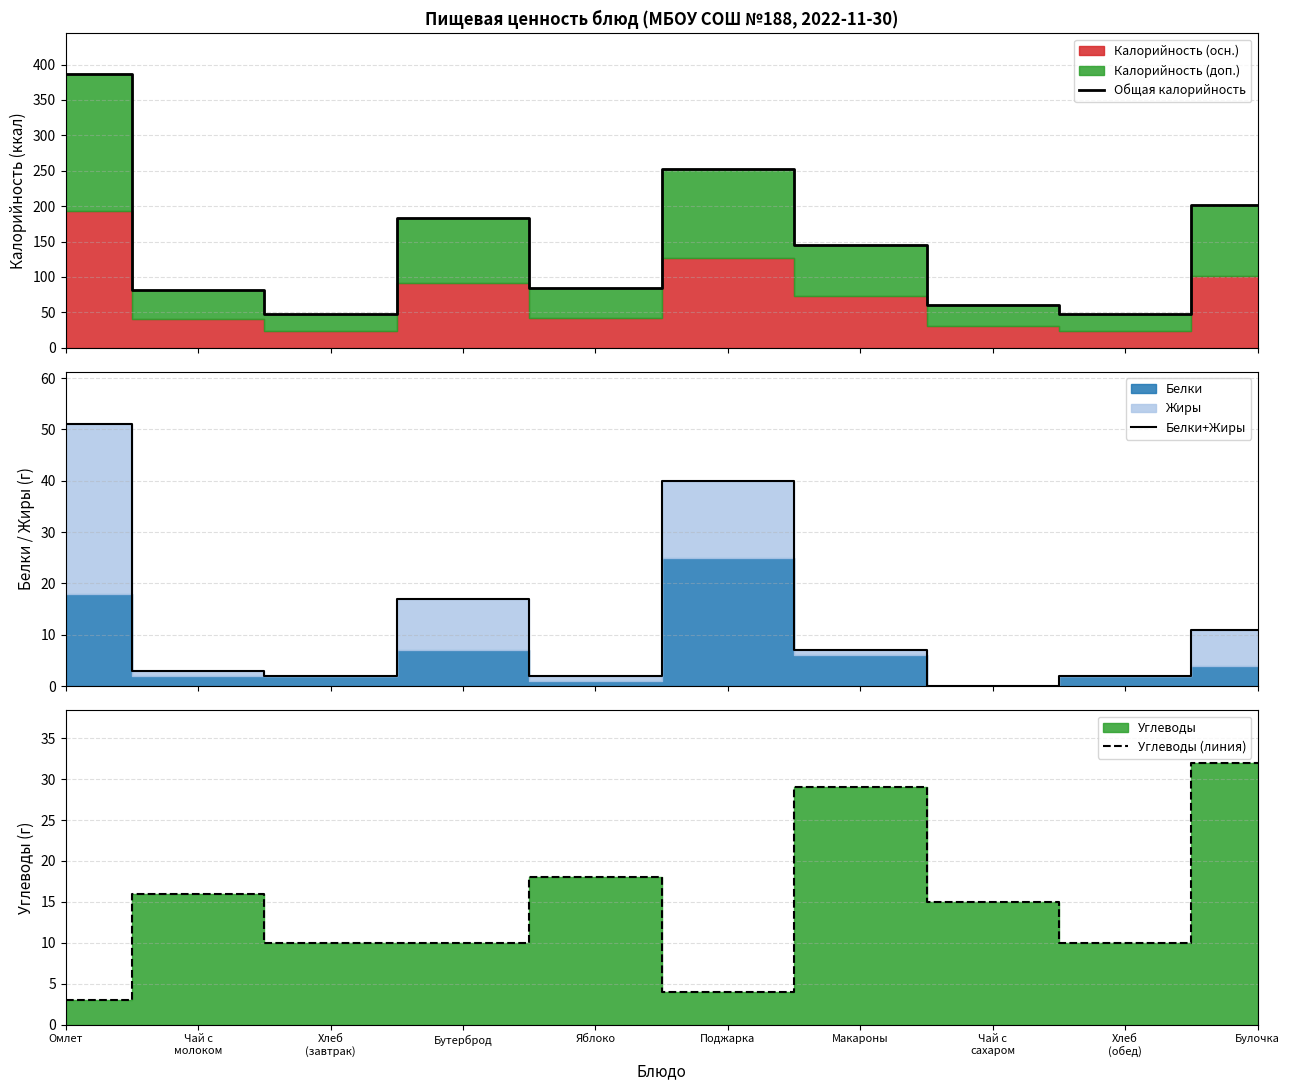

At which category does Белки+Жиры reach its first local peak?

Бутерброд